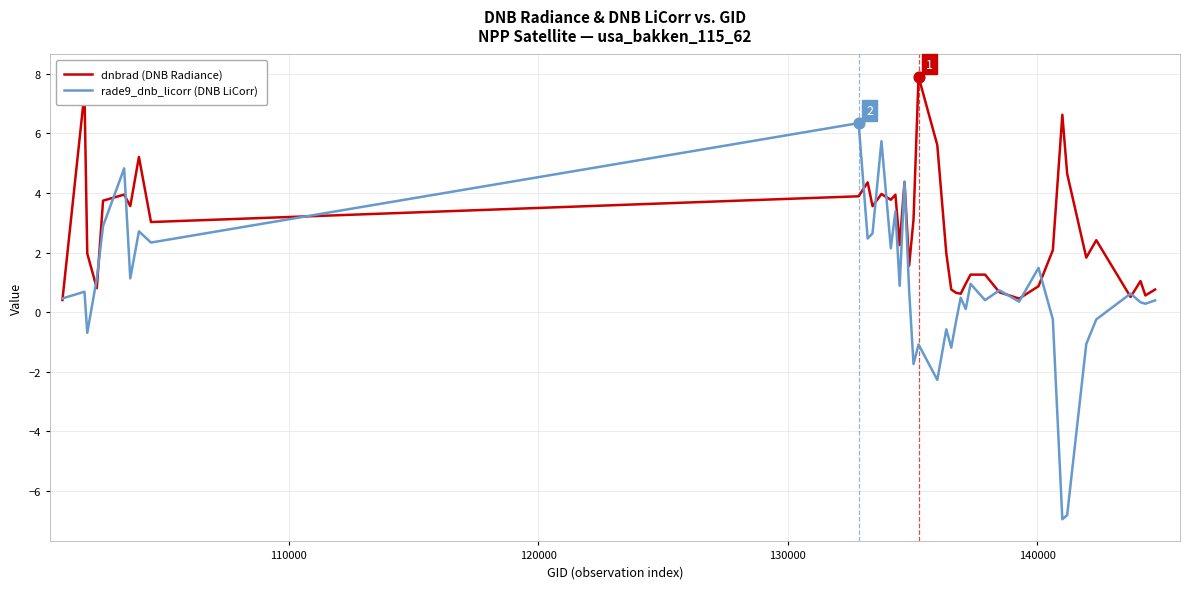

What are all the series names shown in the legend?

dnbrad (DNB Radiance), rade9_dnb_licorr (DNB LiCorr)